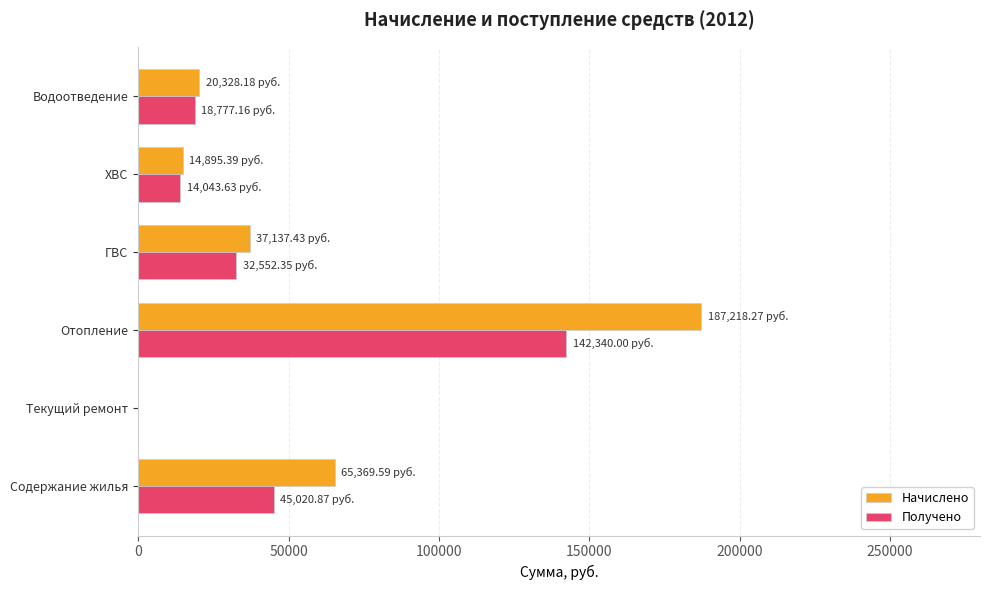

How many values in the Получено series exceed 32552?

3